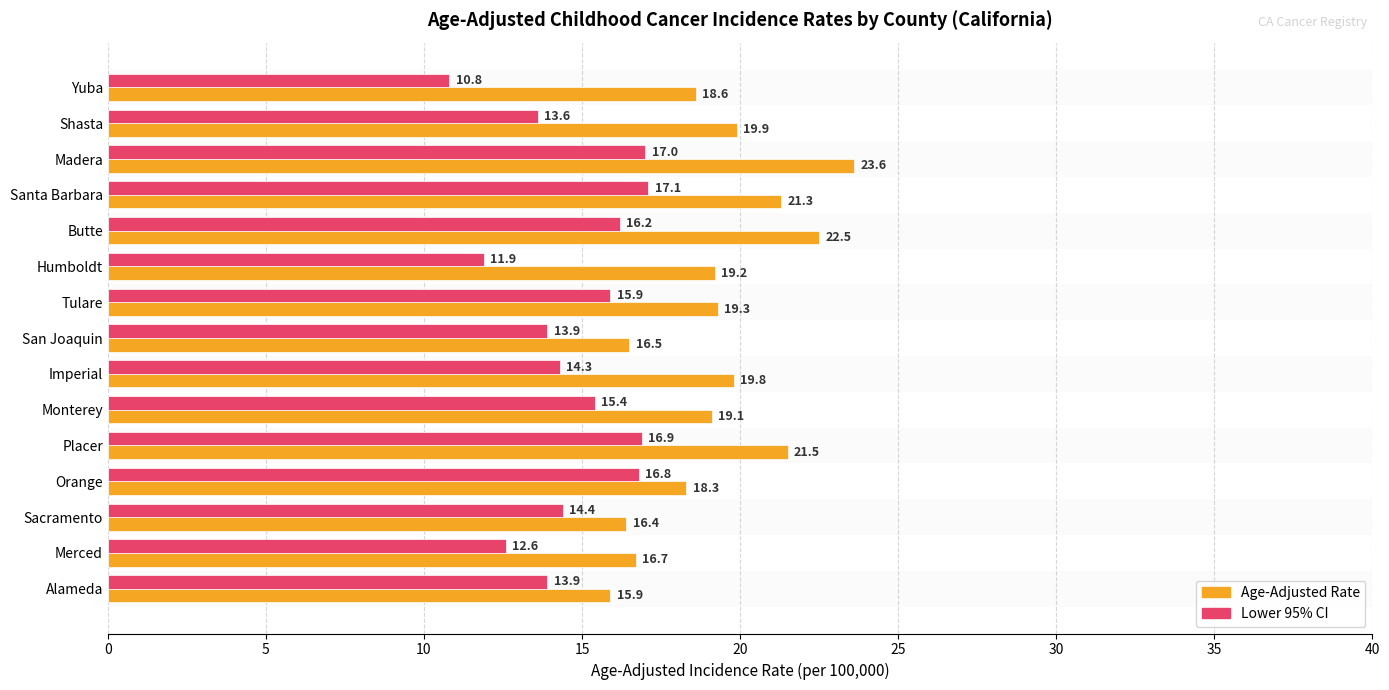

At which label is Lower 95% CI closest to 13?

Merced